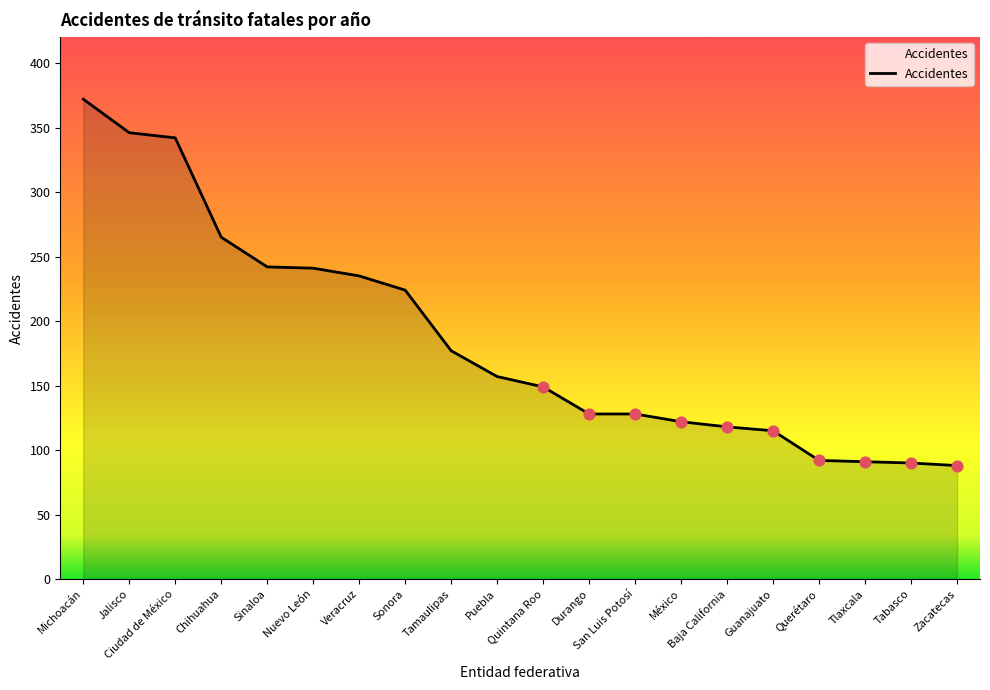

What is the change in value from Querétaro to Zacatecas?

-4